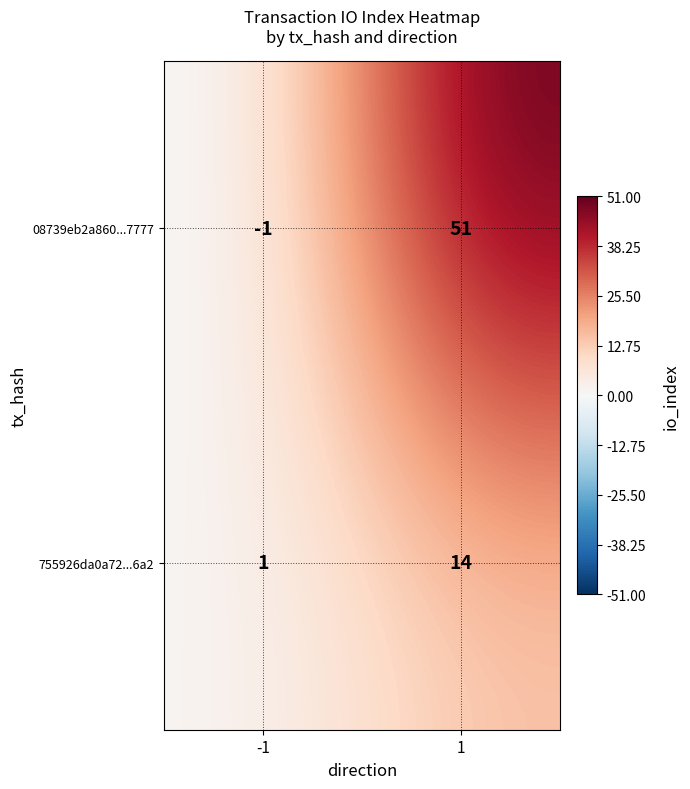

Rank the series by their maximum value, from lowest to highest.

755926da0a72...6a2, 08739eb2a860...7777